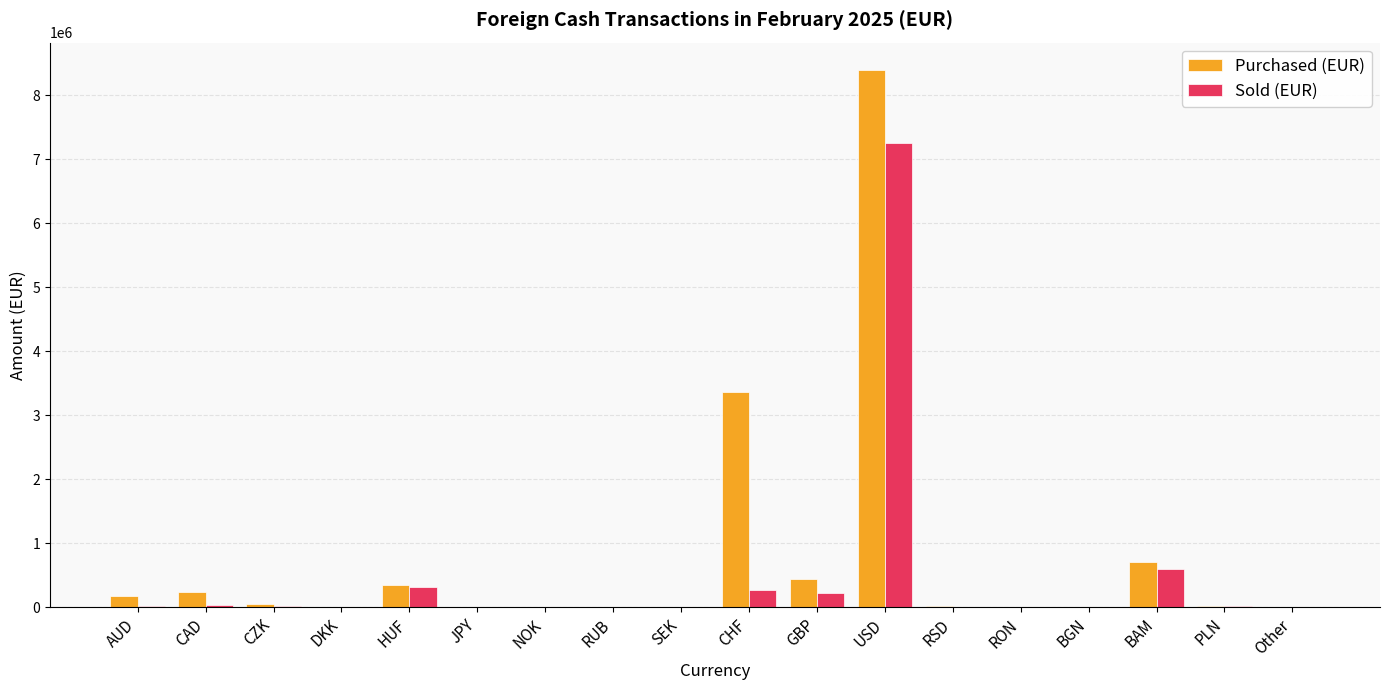

What is the total value across all series at CHF?

3632791